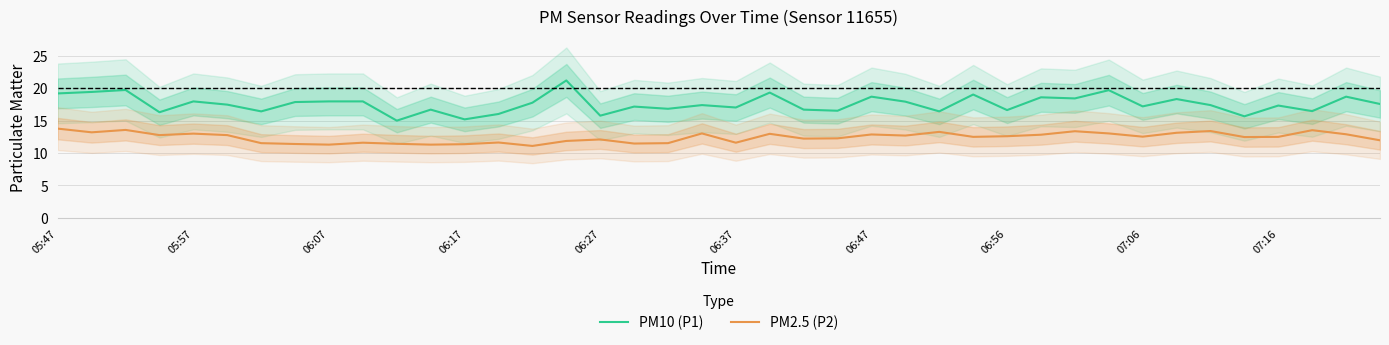

What is the lowest value of the PM2.5 (P2) series?

11.1